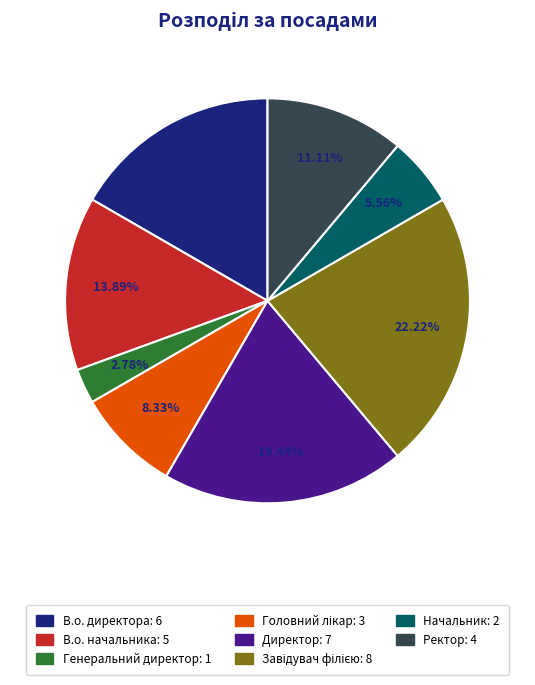

Count the number of slices in the pie.

8